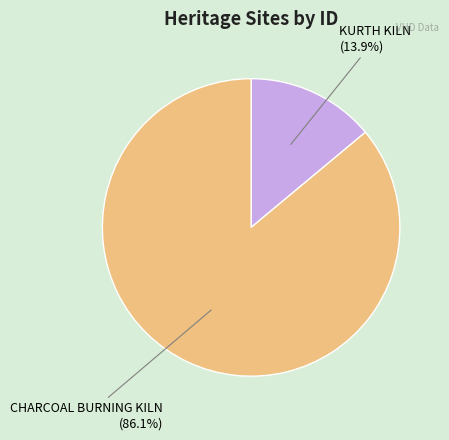

Combined, what portion of the pie is KURTH KILN and CHARCOAL BURNING KILN?

100.0%